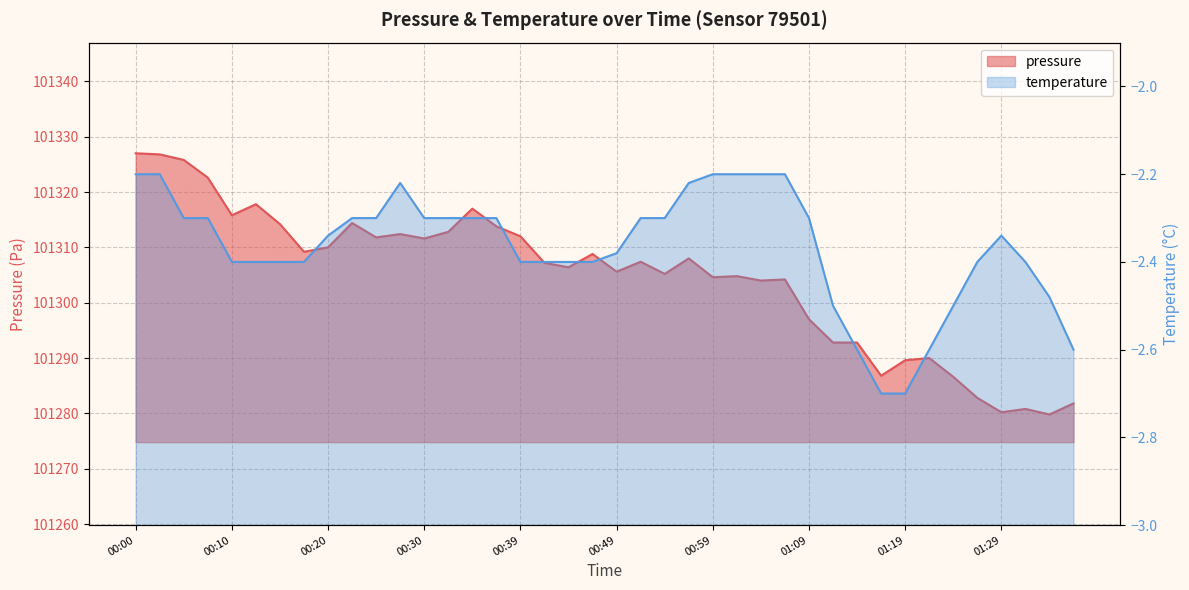

True or false: pressure has a value of 101307.2 at 00:42.

True